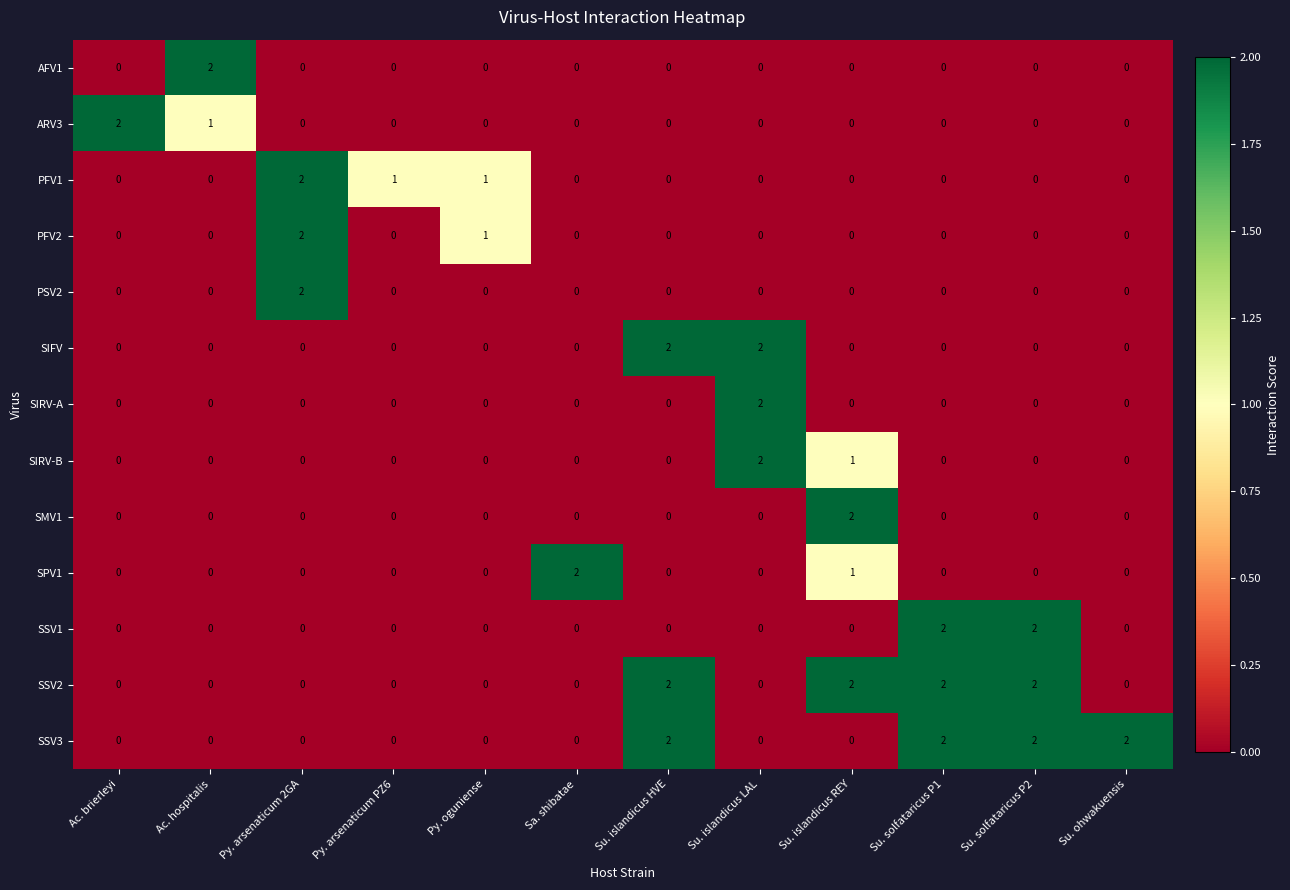

True or false: ARV3 has a value of 0 at Su. ohwakuensis.

True